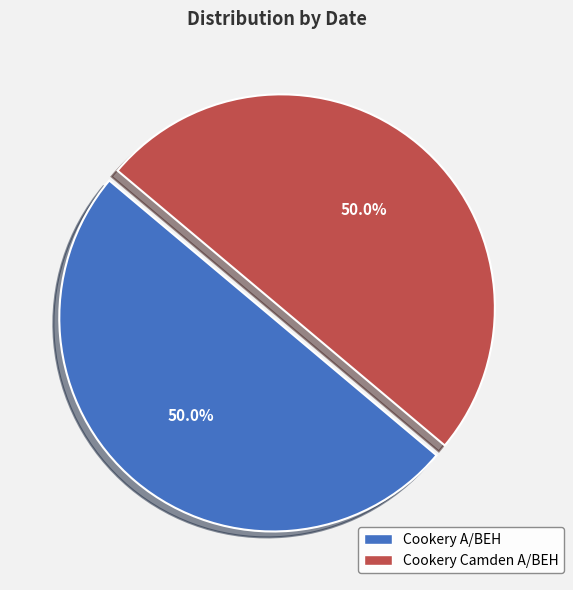

What percentage do Cookery Camden A/BEH and Cookery A/BEH together represent?

100.0%